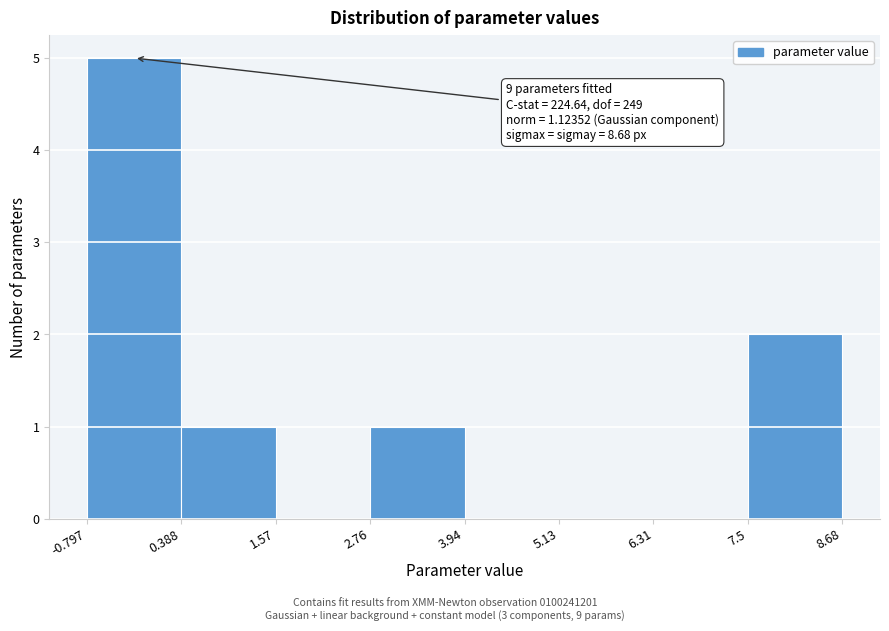

Over which range of the x-axis is the bar tallest?

-0.797 to 0.388